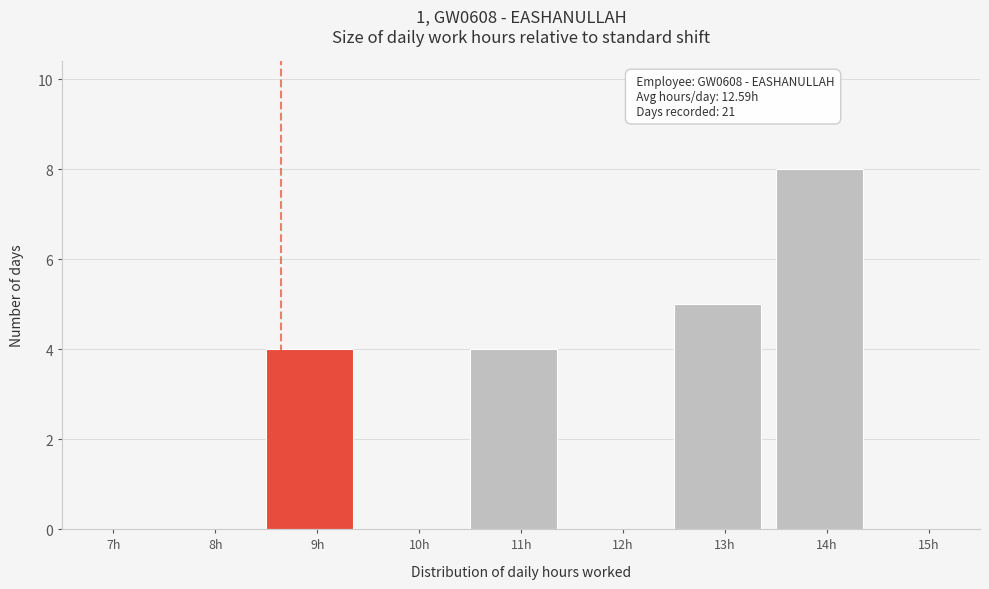

Reading left to right, list all the values displayed in this chart.

7h=0	8h=0	9h=4	10h=0	11h=4	12h=0	13h=5	14h=8	15h=0